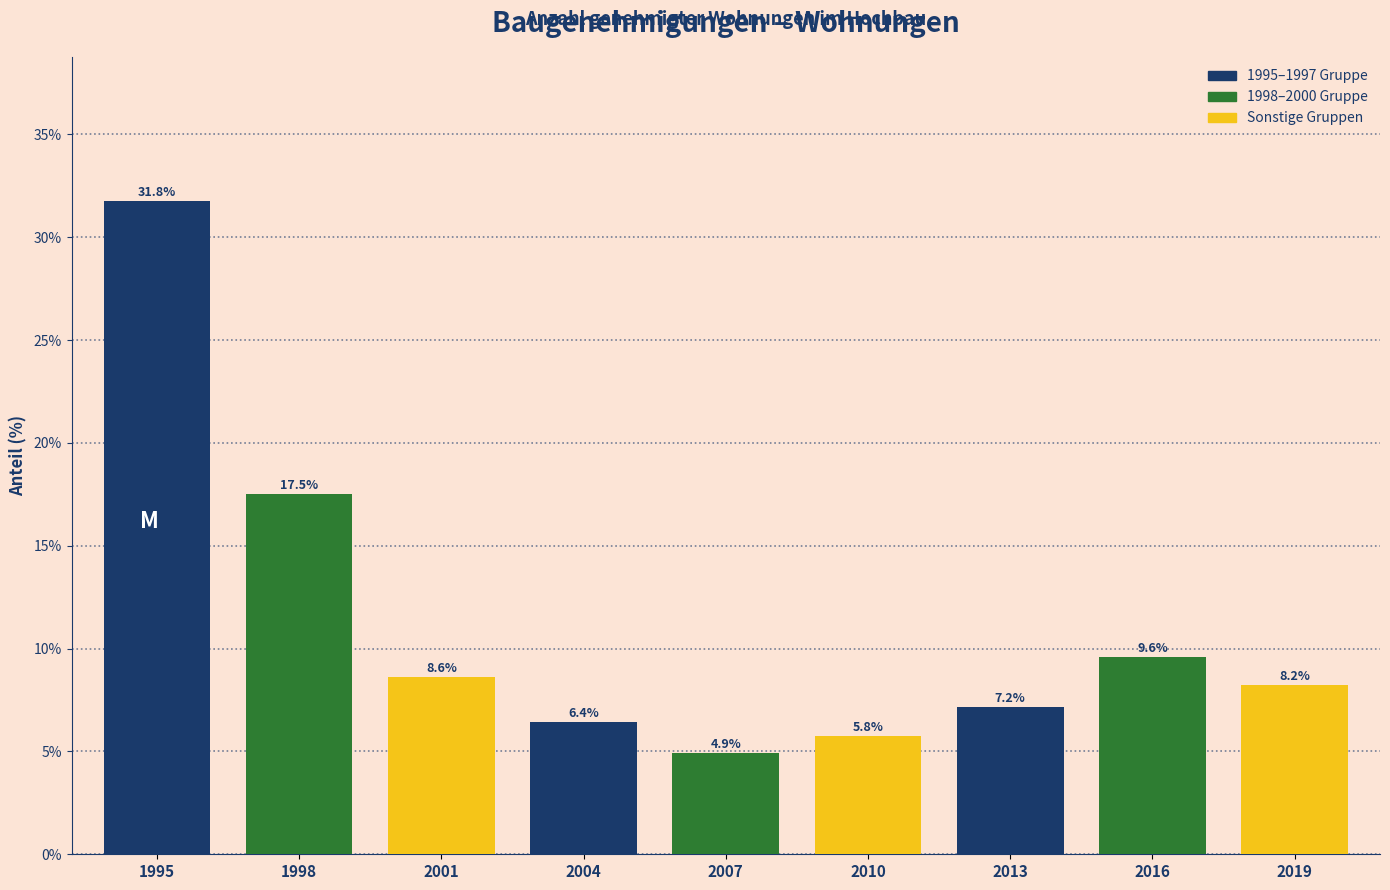

Reading left to right, what are all the values shown in this chart?

31.8	17.5	8.6	6.4	4.9	5.8	7.2	9.6	8.2